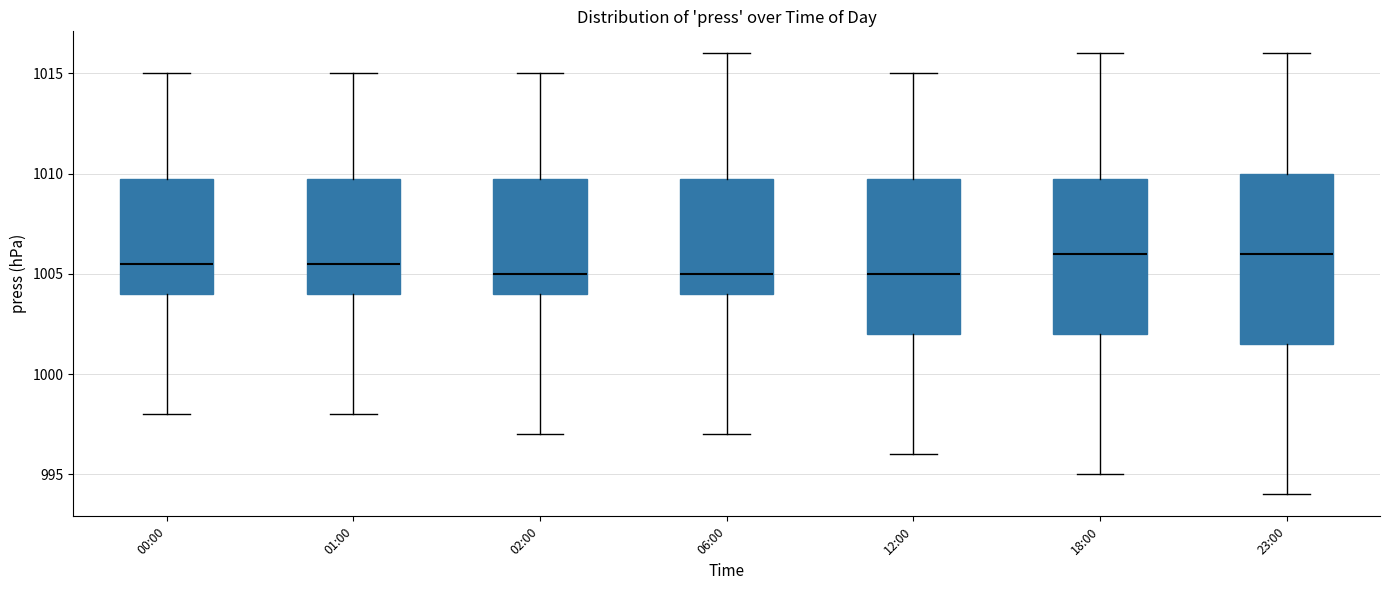

Reading left to right, read every box against the y-axis: the position of its median line, the range the box covers, and the ends of its whiskers. The values are not printed on the chart, so give them approximately, as read against the axis.

00:00: median 1005.5, box 1004.0 to 1010.0, whiskers 998.0 to 1015.0
01:00: median 1005.5, box 1004.0 to 1010.0, whiskers 998.0 to 1015.0
02:00: median 1005.0, box 1004.0 to 1010.0, whiskers 997.0 to 1015.0
06:00: median 1005.0, box 1004.0 to 1010.0, whiskers 997.0 to 1016.0
12:00: median 1005.0, box 1002.0 to 1010.0, whiskers 996.0 to 1015.0
18:00: median 1006.0, box 1002.0 to 1010.0, whiskers 995.0 to 1016.0
23:00: median 1006.0, box 1001.5 to 1010.0, whiskers 994.0 to 1016.0